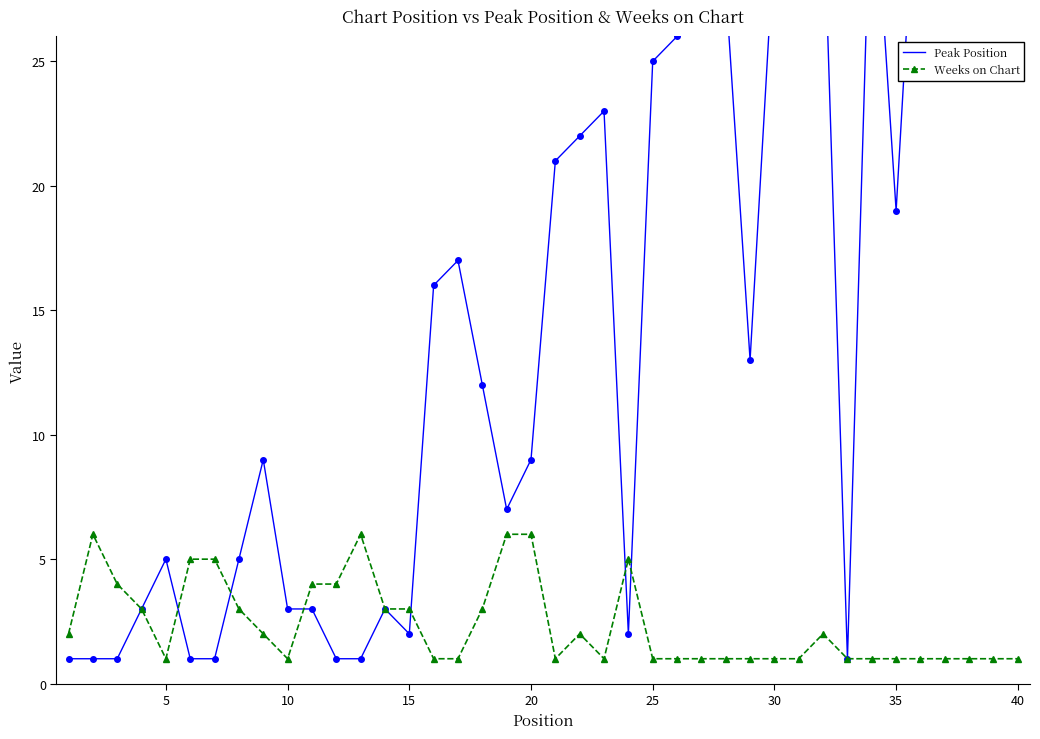

What is the value of the Weeks on Chart point at the 19th from the left?

6